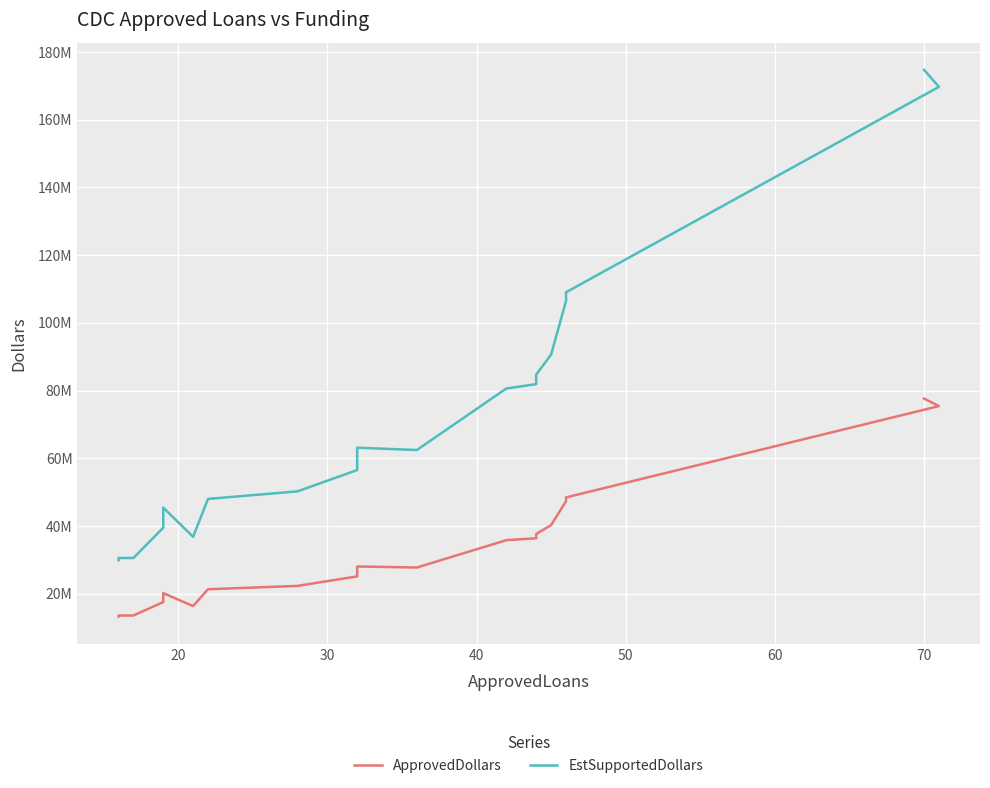

Where does the EstSupportedDollars series first go above 62455500?

70